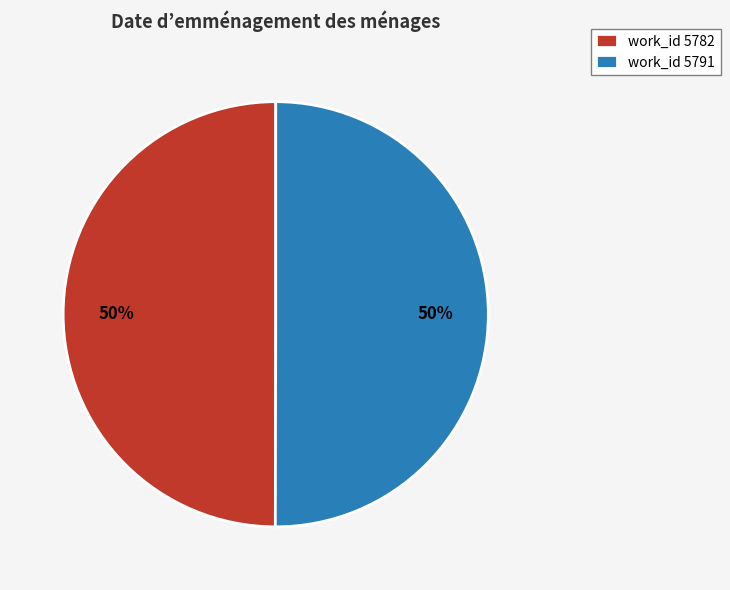

Approximately how many times larger is the value at work_id 5791 compared to work_id 5782?

1.0